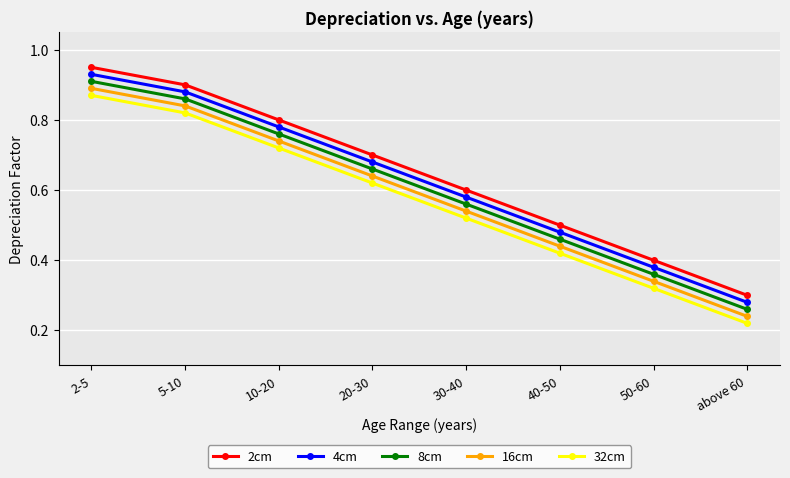

Which category has the lowest value in the 32cm series?

above 60